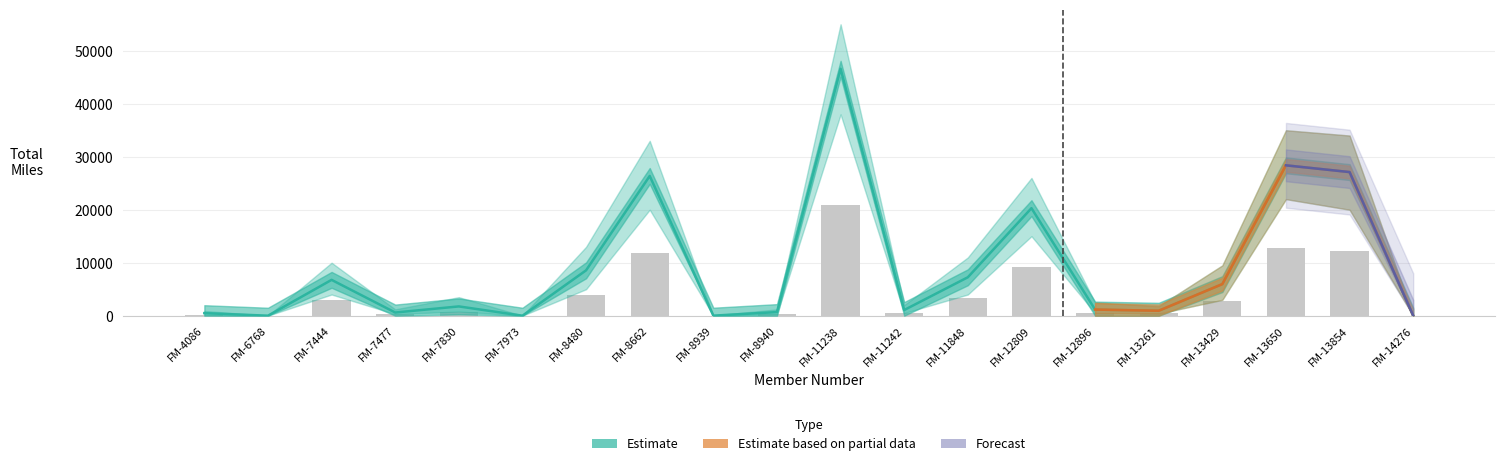

At which label does lower_band first exceed 788?

FM-7444